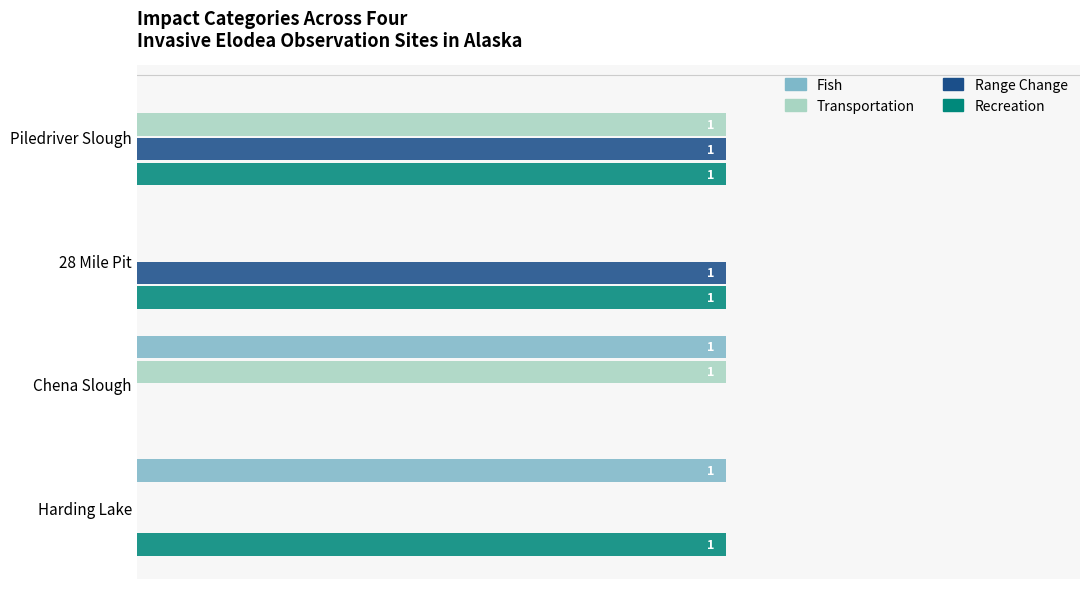

At which category is the sum across all series the highest?

Piledriver Slough